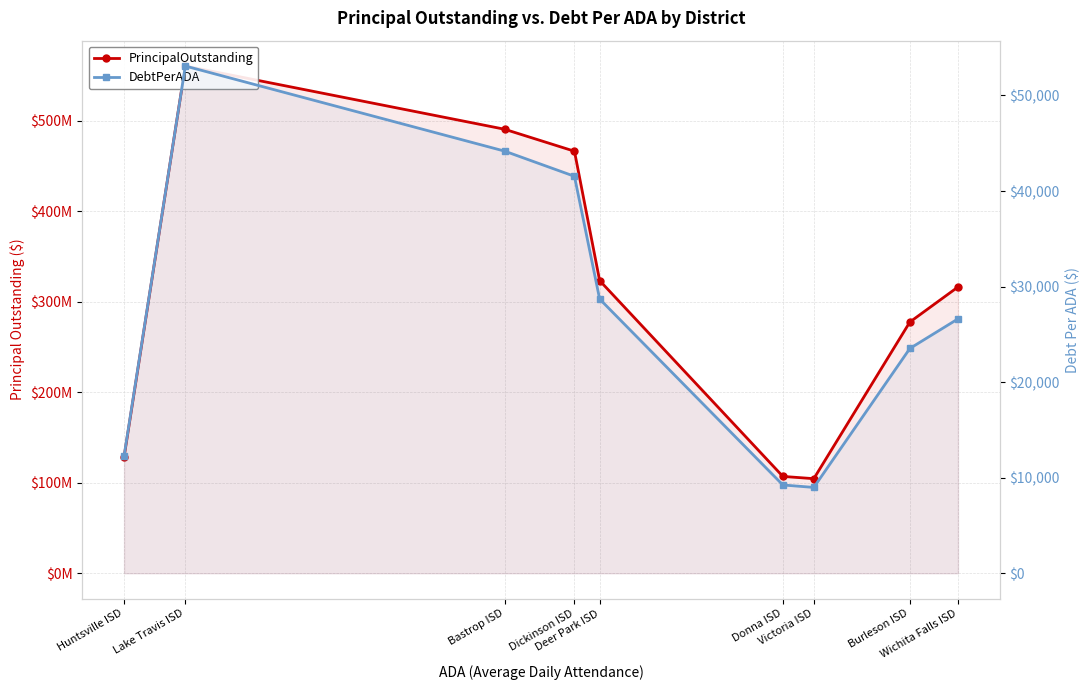

Reading left to right, extract all data points from this chart.

PrincipalOutstanding: 128300000.0	560550000.0	490715132.2	466390000.0	323435000.0	107030000.0	104535000.0	277643537.8	316385000.0
DebtPerADA: 12271.1	53080.4	44179.0	41540.8	28697.6	9239.1	8982.6	23525.0	26621.5